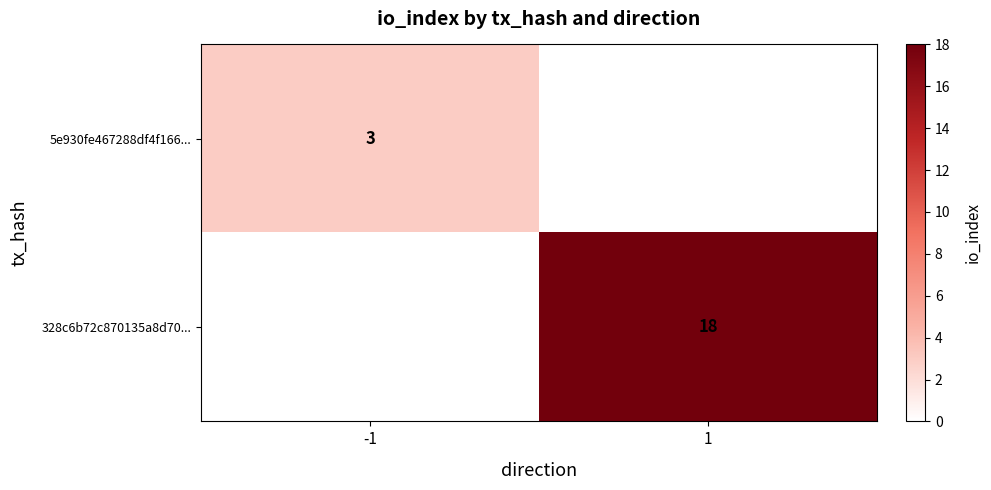

True or false: 5e930fe467288df4f166... has a value of 5 at -1.

False